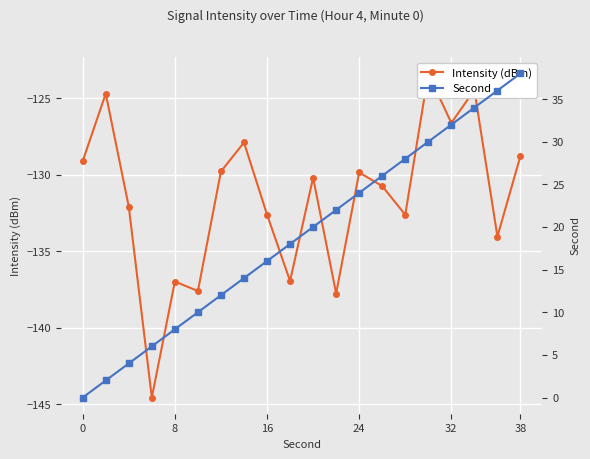

What are all the series names shown in the legend?

Intensity (dBm), Second